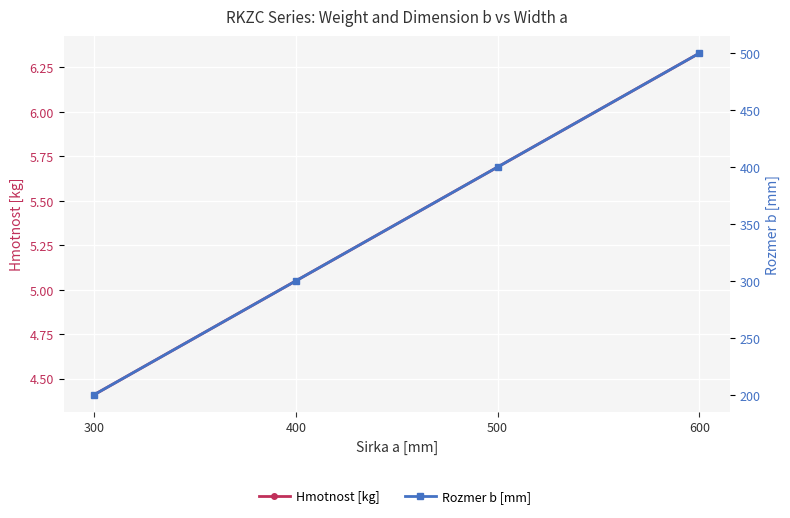

How many values in the Rozmer b [mm] series are below 400?

2